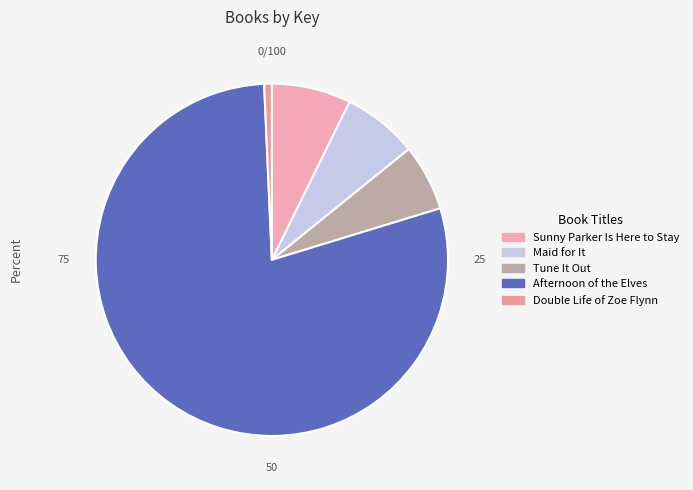

Is Afternoon of the Elves the majority of the pie?

Yes